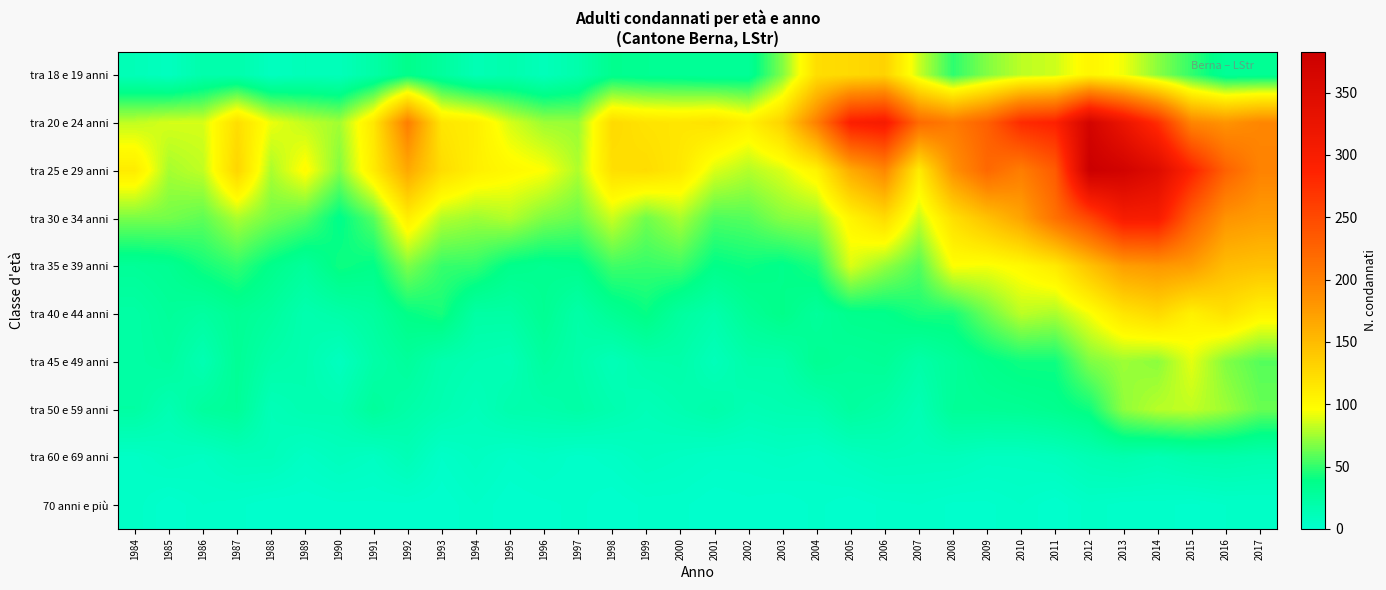

Reading left to right, list all the values displayed in this chart.

tra 18 e 19 anni: 1984=12	1985=8	1986=19	1987=19	1988=8	1989=12	1990=11	1991=22	1992=37	1993=27	1994=14	1995=18	1996=11	1997=19	1998=35	1999=33	2000=32	2001=30	2002=31	2003=68	2004=122	2005=126	2006=131	2007=84	2008=49	2009=68	2010=81	2011=85	2012=103	2013=93	2014=70	2015=50	2016=31	2017=32
tra 20 e 24 anni: 1984=82	1985=87	1986=87	1987=122	1988=92	1989=82	1990=75	1991=114	1992=200	1993=116	1994=109	1995=87	1996=74	1997=73	1998=125	1999=118	2000=116	2001=119	2002=107	2003=131	2004=199	2005=294	2006=303	2007=219	2008=204	2009=228	2010=279	2011=289	2012=369	2013=325	2014=276	2015=194	2016=182	2017=193
tra 25 e 29 anni: 1984=111	1985=76	1986=82	1987=129	1988=77	1989=99	1990=68	1991=111	1992=165	1993=123	1994=108	1995=101	1996=96	1997=78	1998=121	1999=123	2000=114	2001=88	2002=79	2003=88	2004=105	2005=163	2006=192	2007=111	2008=183	2009=221	2010=201	2011=233	2012=383	2013=372	2014=348	2015=287	2016=227	2017=196
tra 30 e 34 anni: 1984=66	1985=65	1986=60	1987=77	1988=65	1989=57	1990=37	1991=58	1992=109	1993=79	1994=74	1995=79	1996=67	1997=62	1998=84	1999=64	2000=77	2001=56	2002=58	2003=69	2004=72	2005=104	2006=124	2007=83	2008=121	2009=145	2010=169	2011=213	2012=252	2013=302	2014=301	2015=228	2016=182	2017=175
tra 35 e 39 anni: 1984=30	1985=33	1986=43	1987=50	1988=37	1989=28	1990=42	1991=38	1992=67	1993=51	1994=50	1995=37	1996=34	1997=36	1998=53	1999=51	2000=53	2001=38	2002=41	2003=37	2004=45	2005=88	2006=72	2007=57	2008=96	2009=94	2010=100	2011=112	2012=144	2013=173	2014=179	2015=174	2016=149	2017=145
tra 40 e 44 anni: 1984=23	1985=29	1986=25	1987=32	1988=27	1989=17	1990=21	1991=26	1992=39	1993=44	1994=23	1995=23	1996=33	1997=21	1998=32	1999=40	2000=26	2001=19	2002=31	2003=38	2004=28	2005=36	2006=37	2007=44	2008=44	2009=63	2010=81	2011=77	2012=94	2013=116	2014=126	2015=107	2016=119	2017=104
tra 45 e 49 anni: 1984=23	1985=26	1986=15	1987=31	1988=20	1989=17	1990=8	1991=21	1992=28	1993=18	1994=15	1995=13	1996=26	1997=20	1998=12	1999=19	2000=20	2001=11	2002=20	2003=20	2004=33	2005=29	2006=31	2007=21	2008=29	2009=37	2010=42	2011=42	2012=67	2013=74	2014=70	2015=90	2016=68	2017=58
tra 50 e 59 anni: 1984=24	1985=15	1986=27	1987=30	1988=12	1989=16	1990=16	1991=28	1992=21	1993=16	1994=11	1995=18	1996=19	1997=22	1998=17	1999=12	2000=16	2001=20	2002=14	2003=16	2004=17	2005=26	2006=22	2007=14	2008=30	2009=31	2010=32	2011=35	2012=42	2013=71	2014=80	2015=82	2016=74	2017=62
tra 60 e 69 anni: 1984=4	1985=8	1986=6	1987=11	1988=11	1989=5	1990=9	1991=6	1992=13	1993=3	1994=7	1995=3	1996=5	1997=2	1998=4	1999=8	2000=6	2001=4	2002=4	2003=6	2004=4	2005=8	2006=11	2007=10	2008=10	2009=7	2010=7	2011=9	2012=14	2013=17	2014=14	2015=18	2016=19	2017=17
70 anni e più: 1984=4	1985=0	1986=3	1987=2	1988=0	1989=0	1990=1	1991=1	1992=1	1993=0	1994=3	1995=0	1996=1	1997=2	1998=0	1999=2	2000=2	2001=0	2002=1	2003=0	2004=2	2005=0	2006=2	2007=3	2008=1	2009=1	2010=3	2011=0	2012=4	2013=2	2014=2	2015=1	2016=3	2017=3